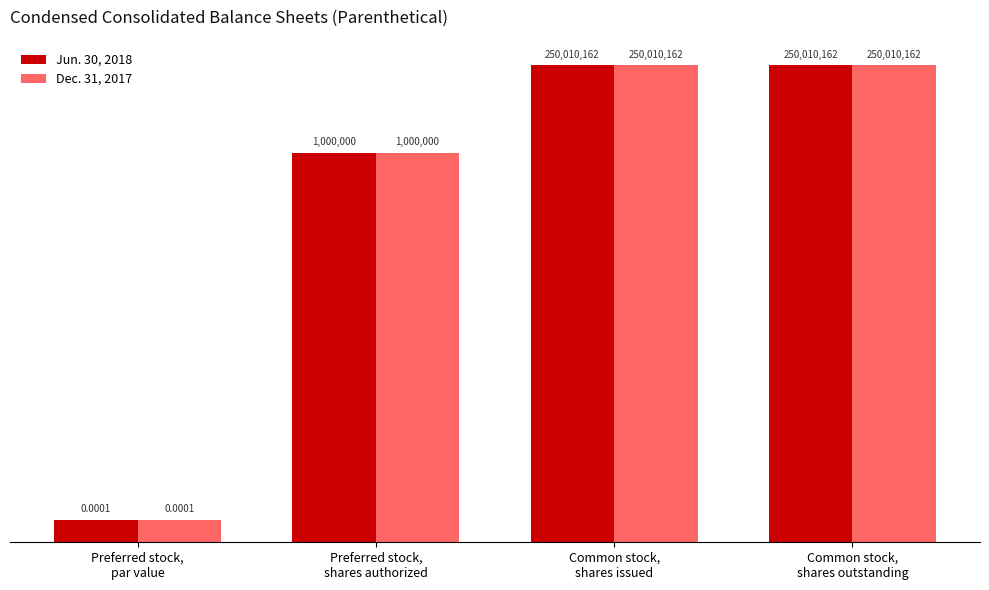

How many groups of bars are there?

4